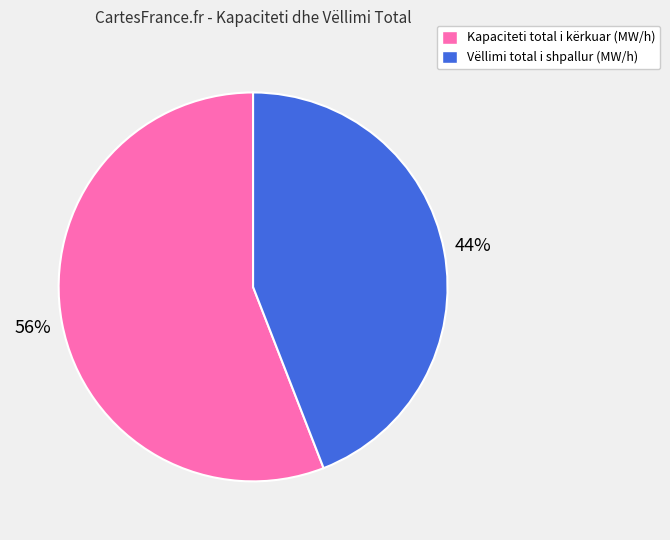

To the nearest percent, what is the difference between the largest and smallest slice percentages?

12%